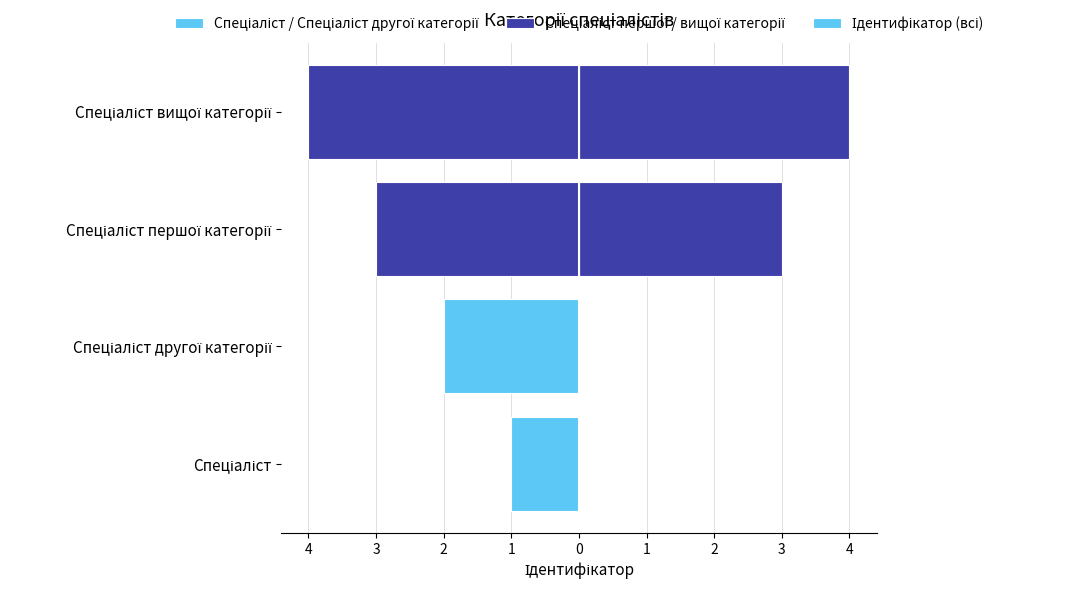

Which label corresponds to the smallest value in the chart?

Спеціаліст вищої категорії